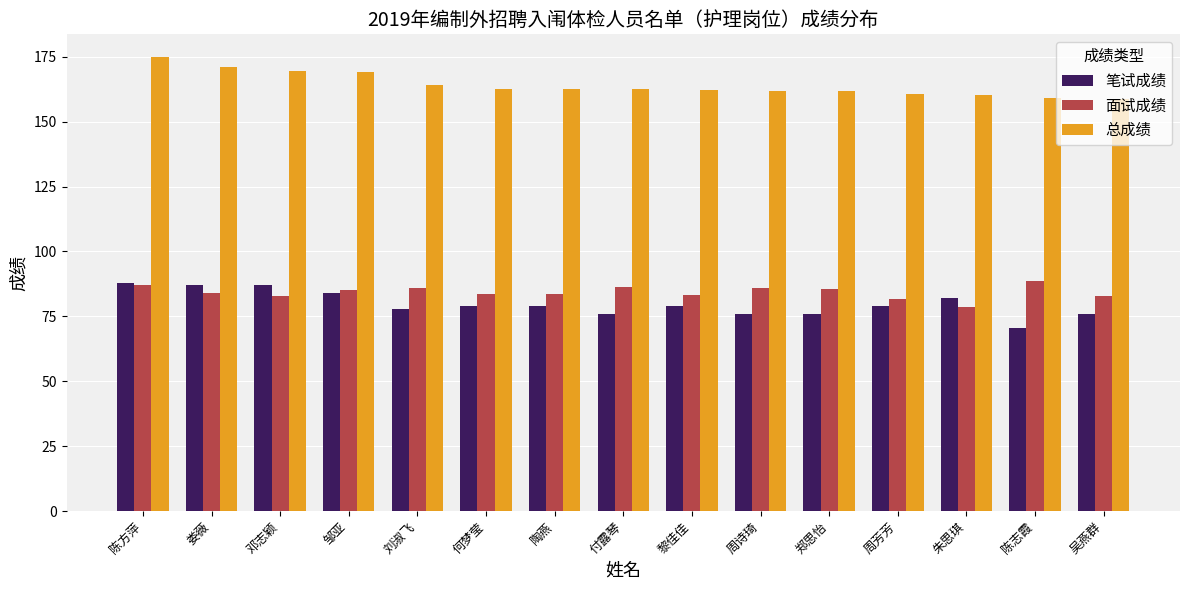

What is the difference between the highest and lowest values at 陈方萍?

88.0